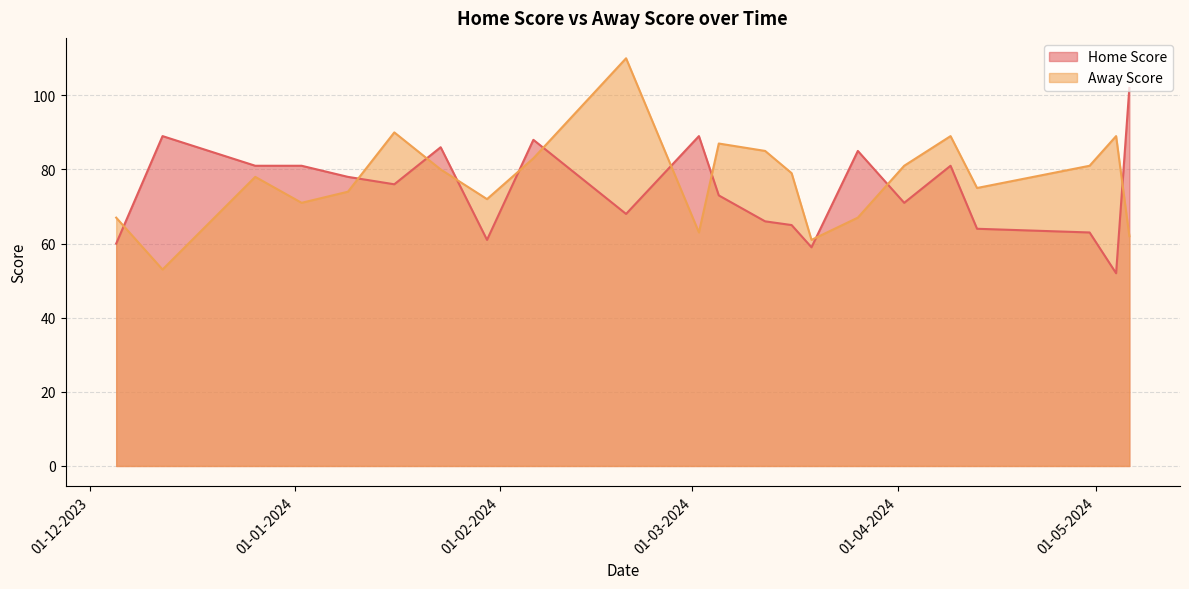

How many interior local valleys does the Away Score series have?

6